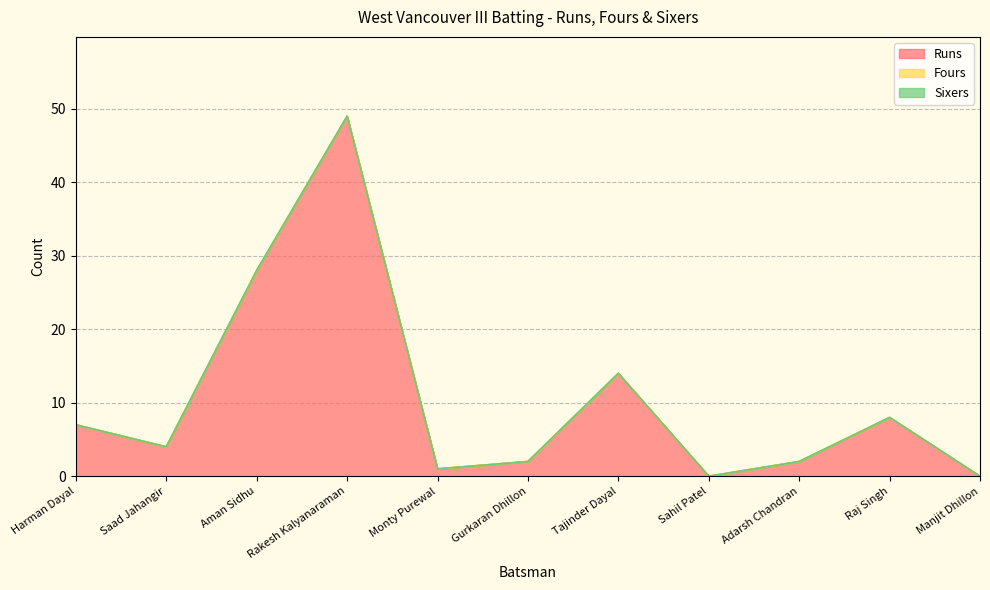

At Monty Purewal, list the series in order from smallest to largest.

Fours, Sixers, Runs